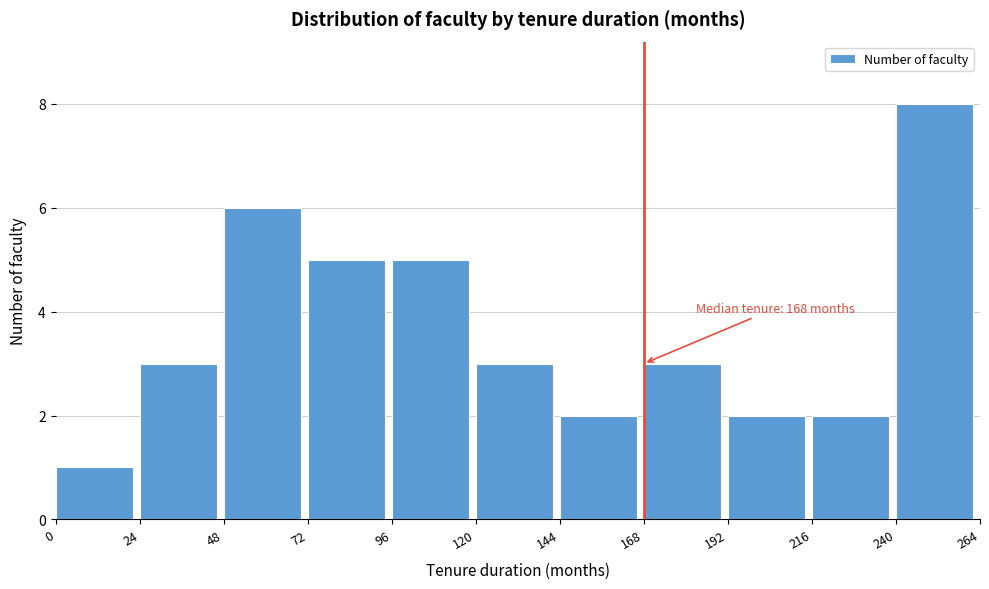

Which range on the x-axis has the tallest bar?

240 to 264